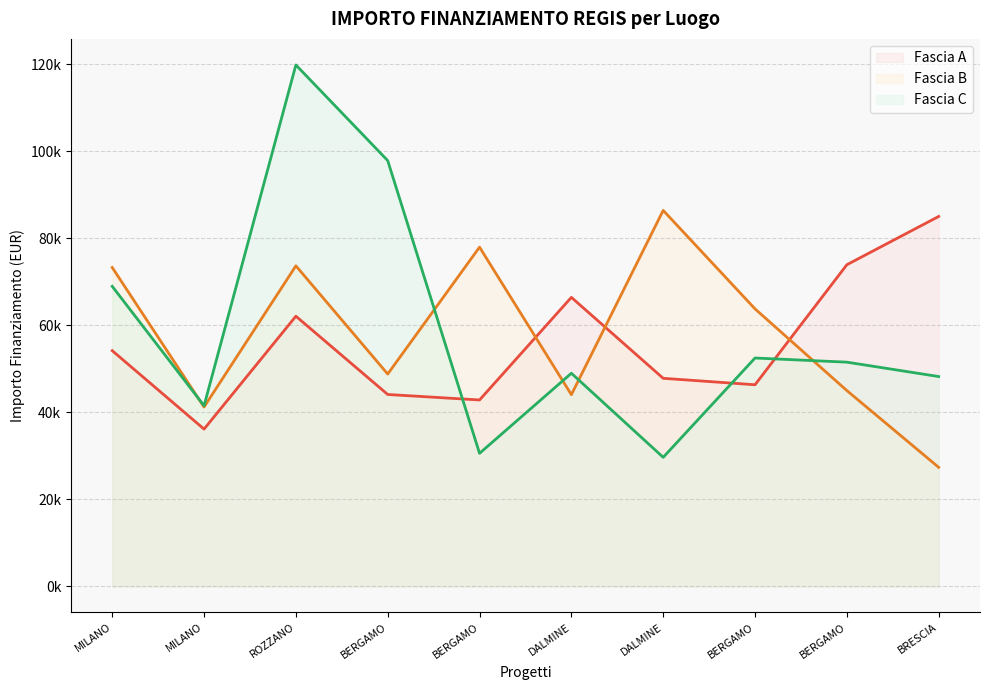

How many times do Fascia A and Fascia B cross each other?

3